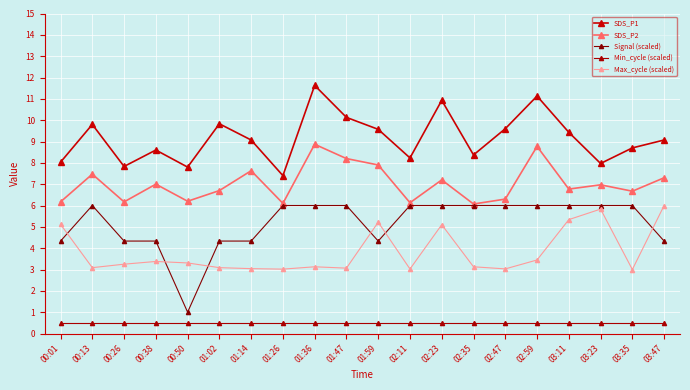

What are all the series names shown in the legend?

SDS_P1, SDS_P2, Signal (scaled), Min_cycle (scaled), Max_cycle (scaled)